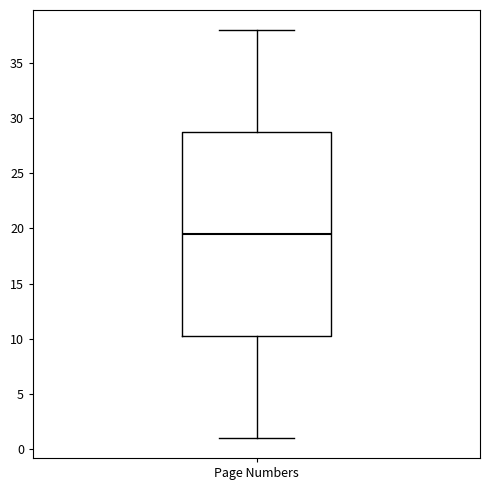

Transcribe this box plot: give where the median line is, the range the box spans, and where the two whiskers end, as read against the y-axis. The values are not printed on the chart, so give them approximately, as read against the axis.

median 19.5, box 10.5 to 29.0, whiskers 1.0 to 38.0